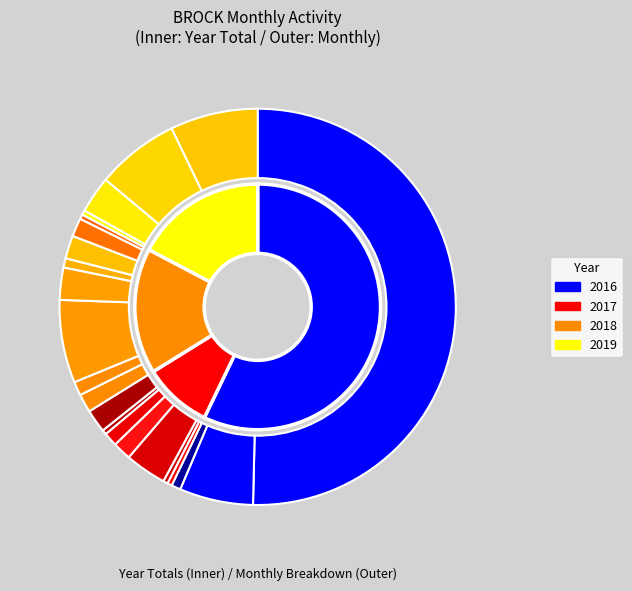

What is the change in value from 2018-02 to 2018-03?

-1